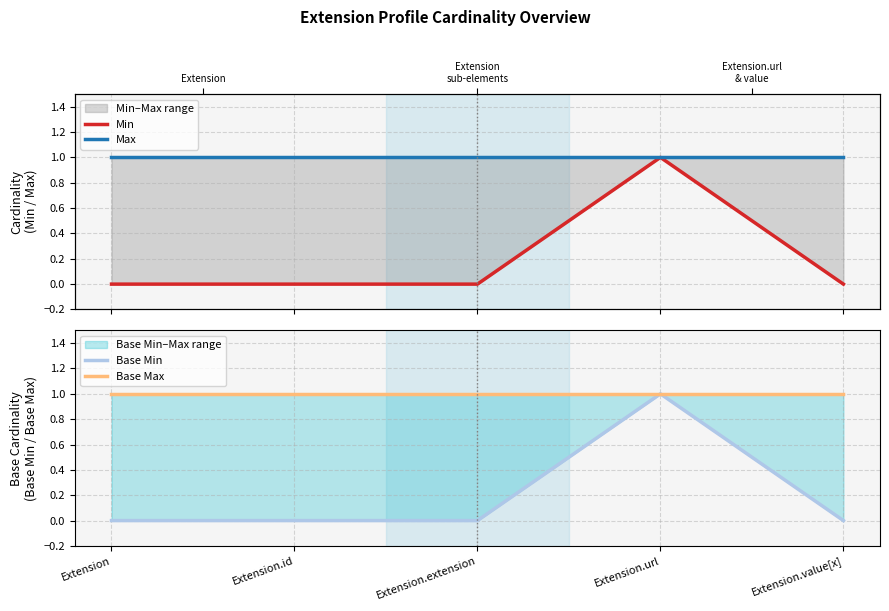

At how many categories does at least one series exceed 0?

5